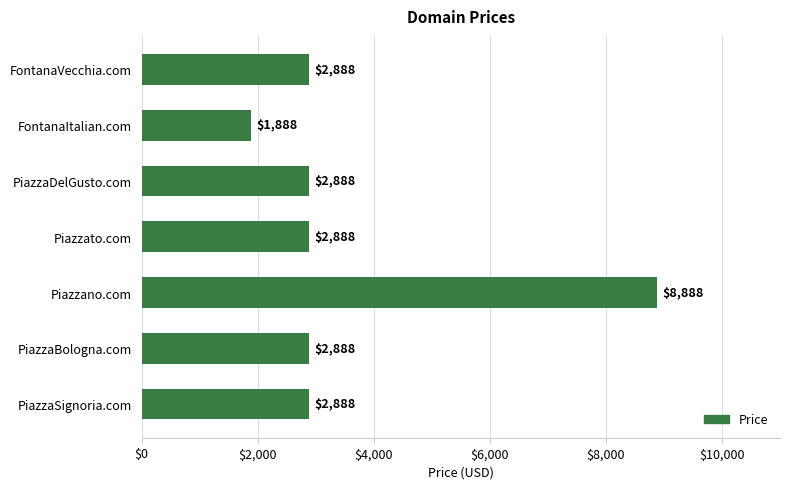

How many values are below 2888?

1